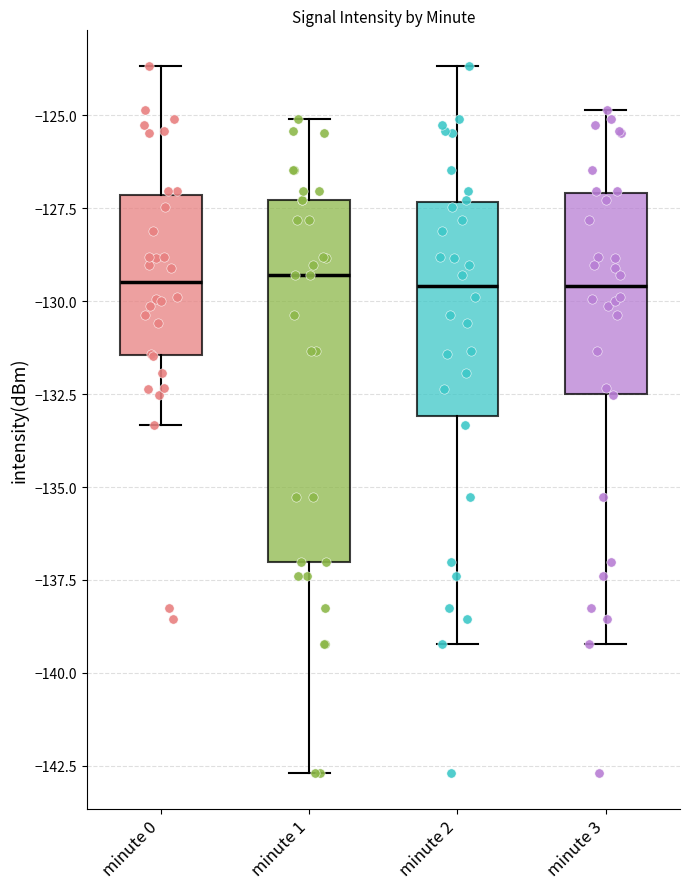

Reading left to right, read every box against the y-axis: the position of its median line, the range the box covers, and the ends of its whiskers. The values are not printed on the chart, so give them approximately, as read against the axis.

minute 0: median -129.5, box -131.5 to -127.0, whiskers -133.5 to -123.5
minute 1: median -129.5, box -137.0 to -127.5, whiskers -142.5 to -125.0
minute 2: median -129.5, box -133.0 to -127.5, whiskers -139.0 to -123.5
minute 3: median -129.5, box -132.5 to -127.0, whiskers -139.0 to -125.0